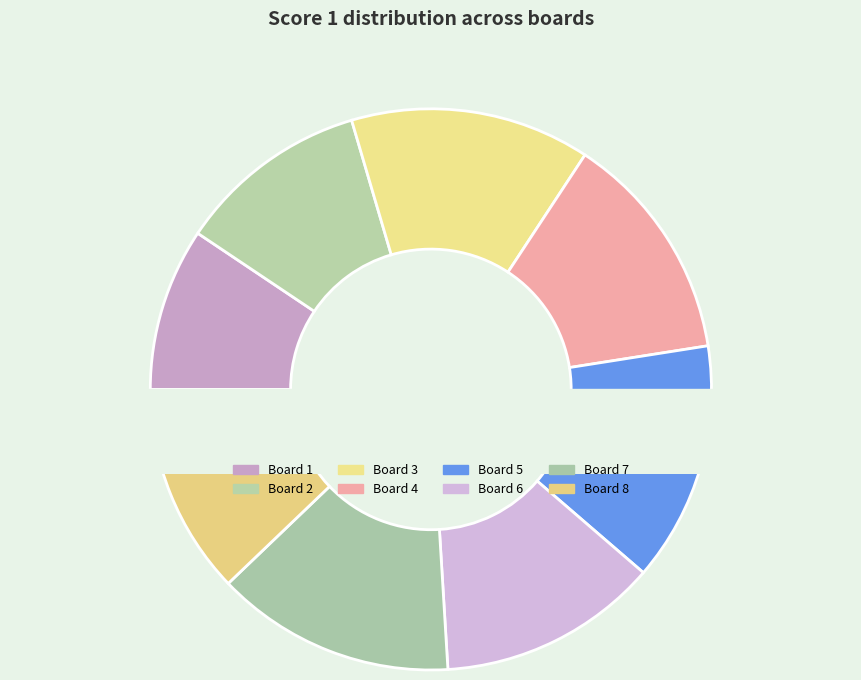

True or false: Board 3 accounts for 23% of the total.

False